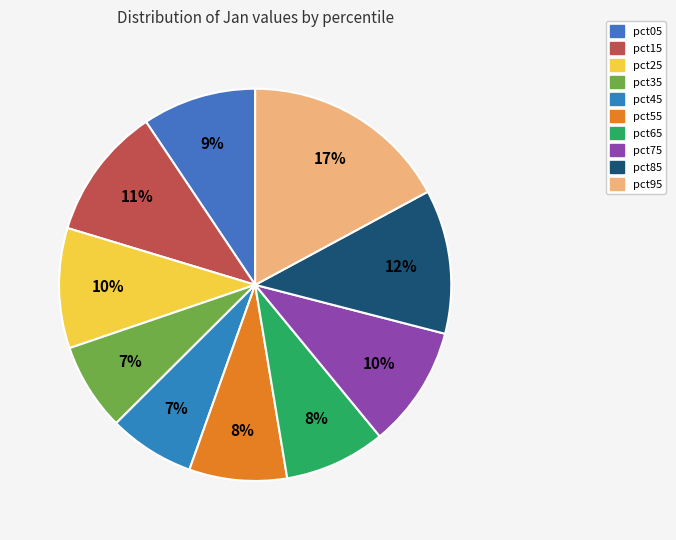

What percentage is the pct75 slice, to the nearest percent?

10%